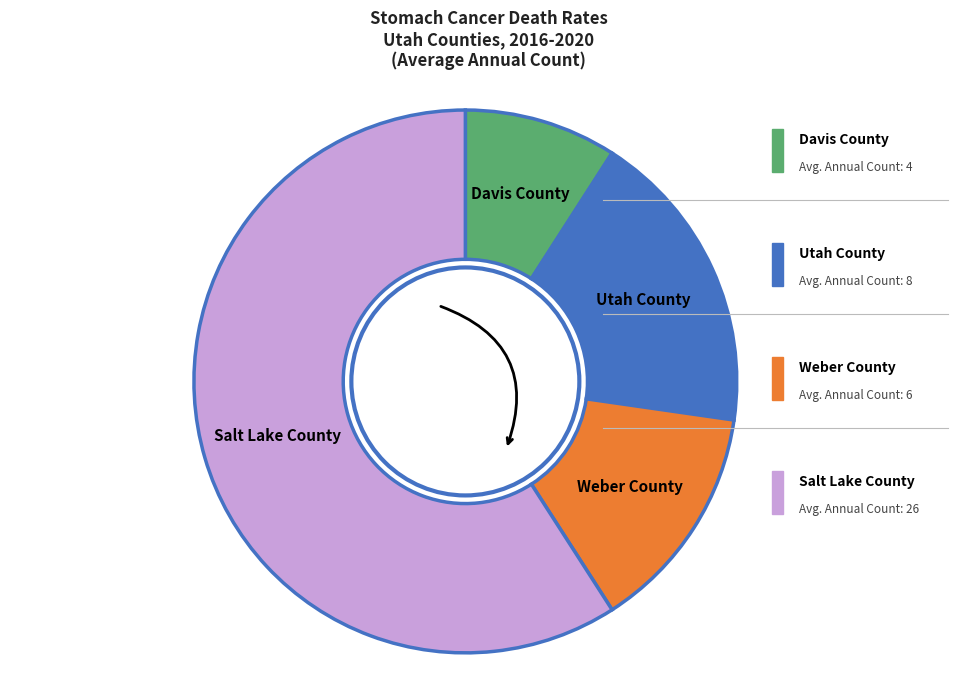

Is there a majority slice in this chart?

Yes